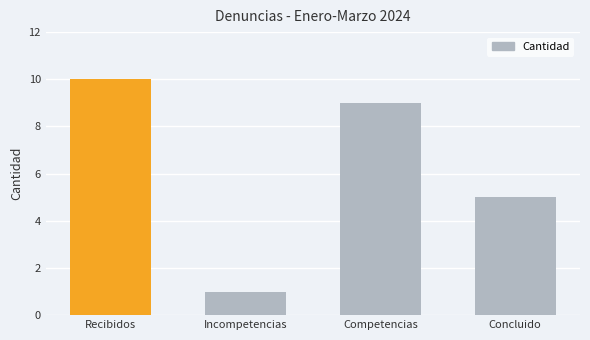

What is the change in value from Competencias to Concluido?

-4